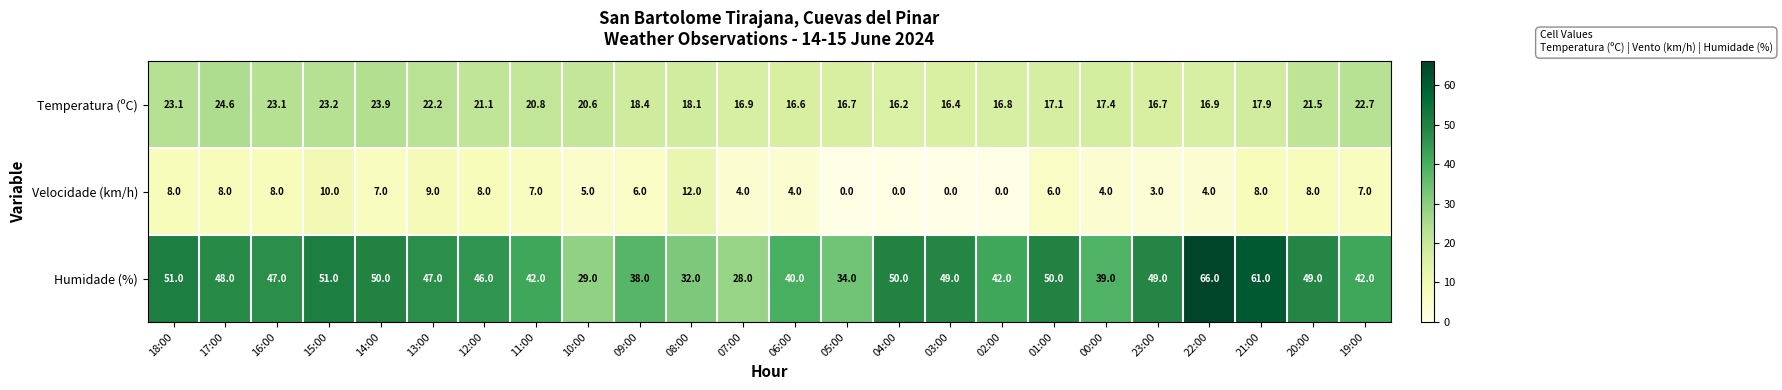

At which label does Velocidade (km/h) first exceed 7?

18:00